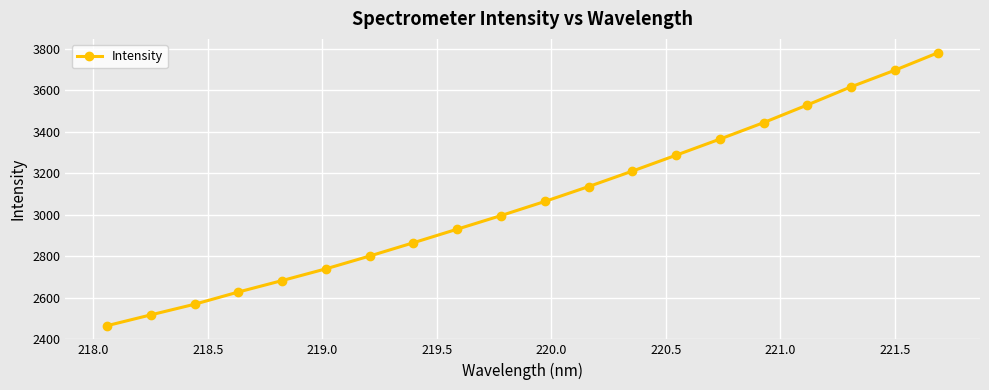

What is the value of the 10th point from the left?

2996.6